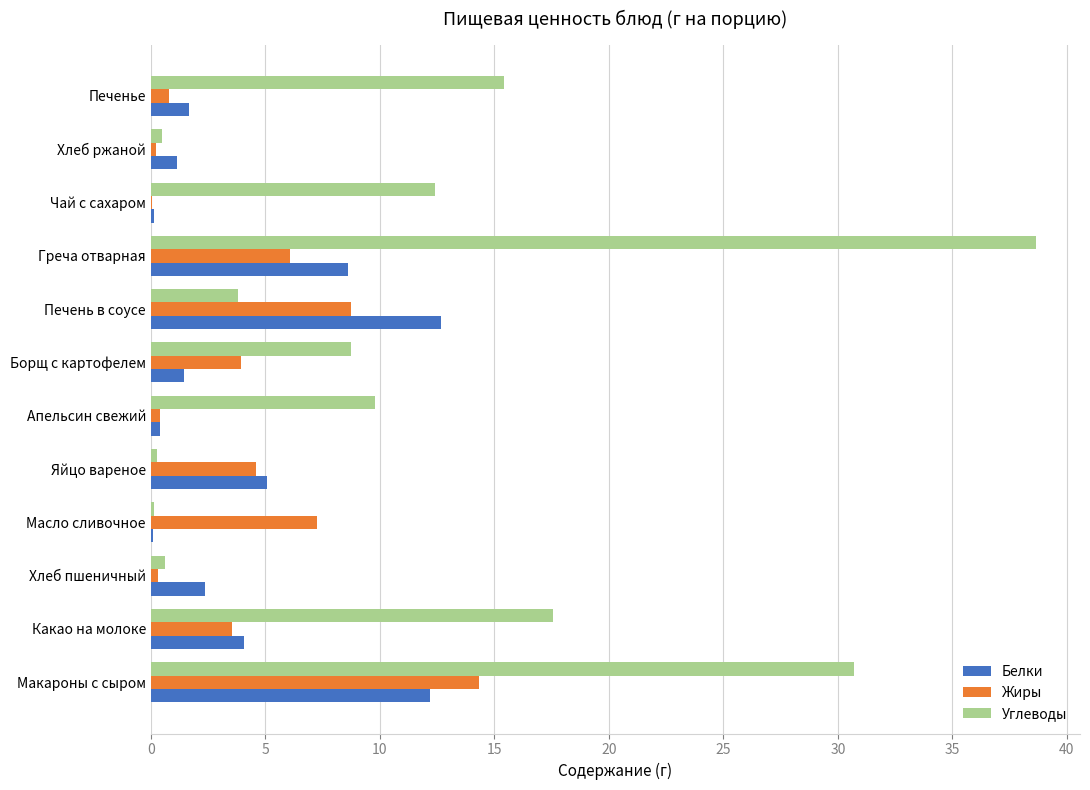

Which series changed the most between Макароны с сыром and Какао на молоке?

Углеводы